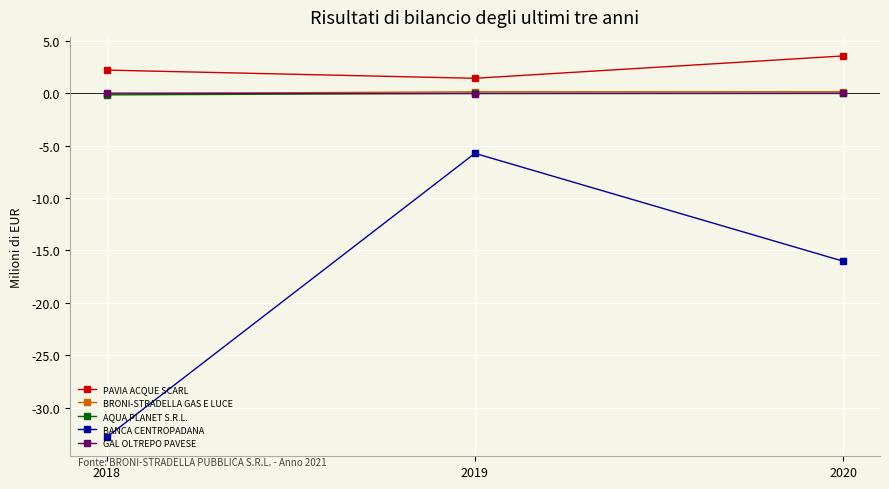

What is the minimum value shown in the chart?

-32.8